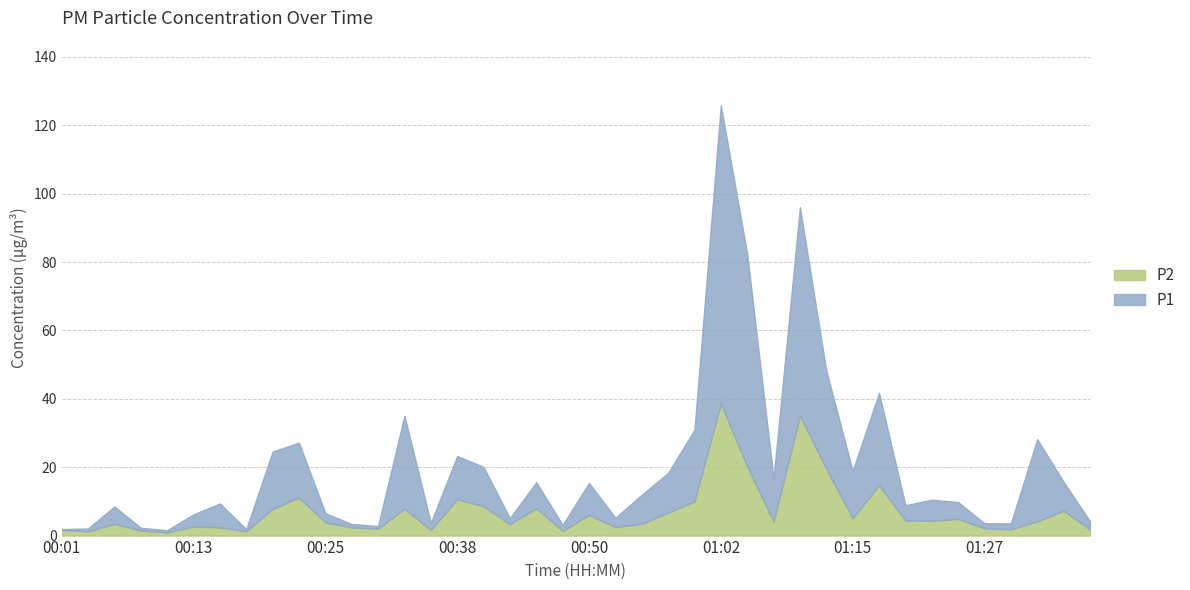

Does the chart have visible grid lines?

Yes